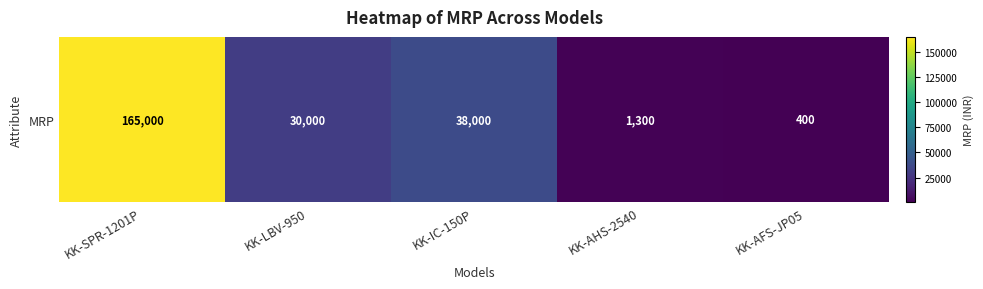

What is the sum of all values?

234700